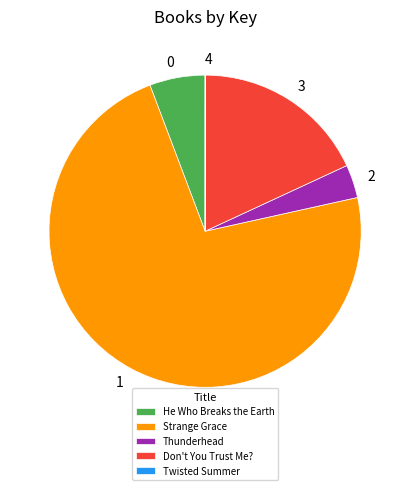

Is the sum of Don't You Trust Me? and Strange Grace greater than half?

Yes